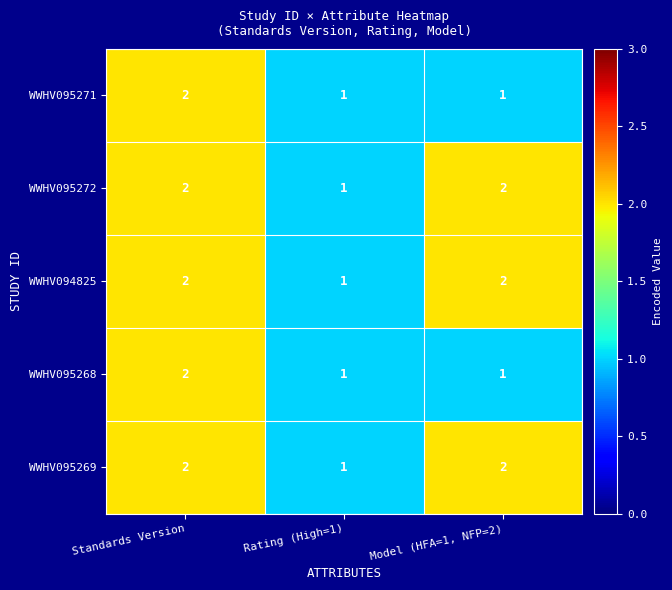

Is it true that WWHV095271 equals 2 at Standards Version?

True